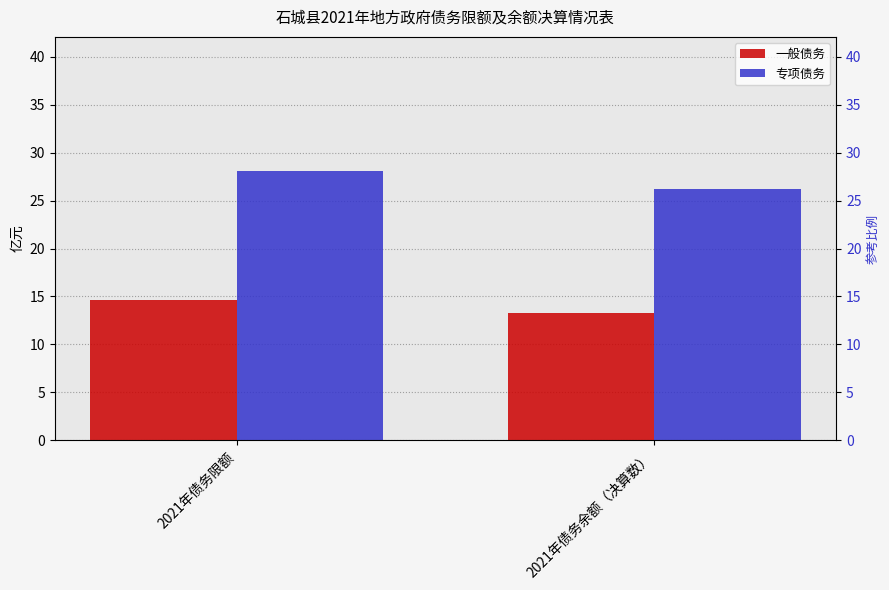

What is the difference between the highest and lowest values at 2021年债务余额（决算数）?

12.9